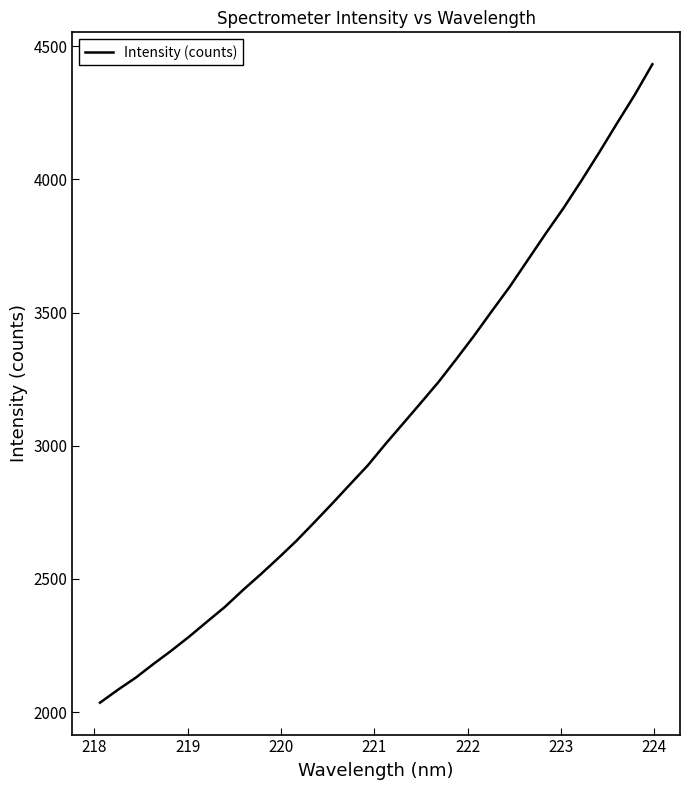

What is the maximum value shown in the chart?

4432.1